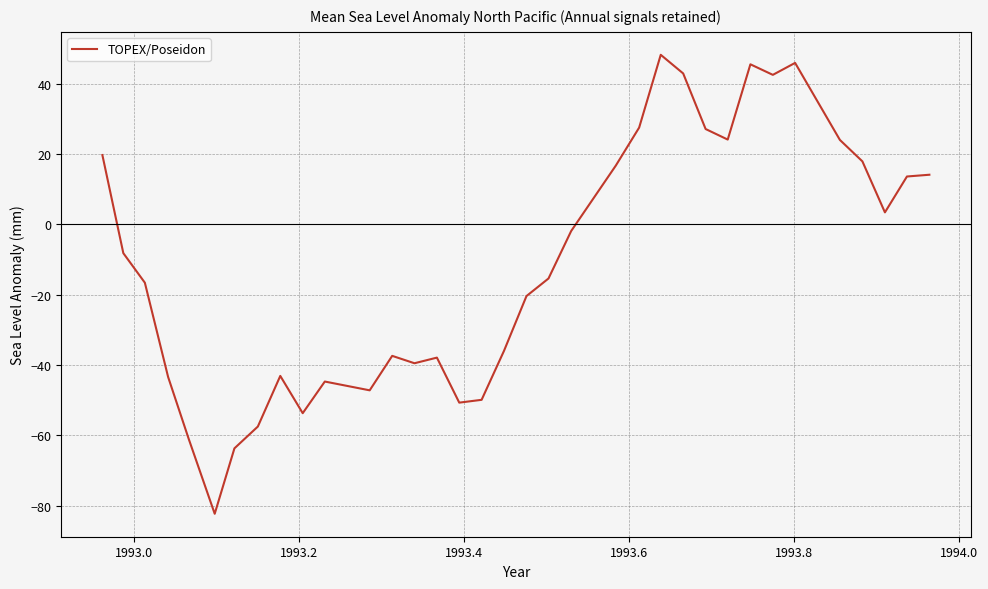

What is the smallest value displayed?

-82.3